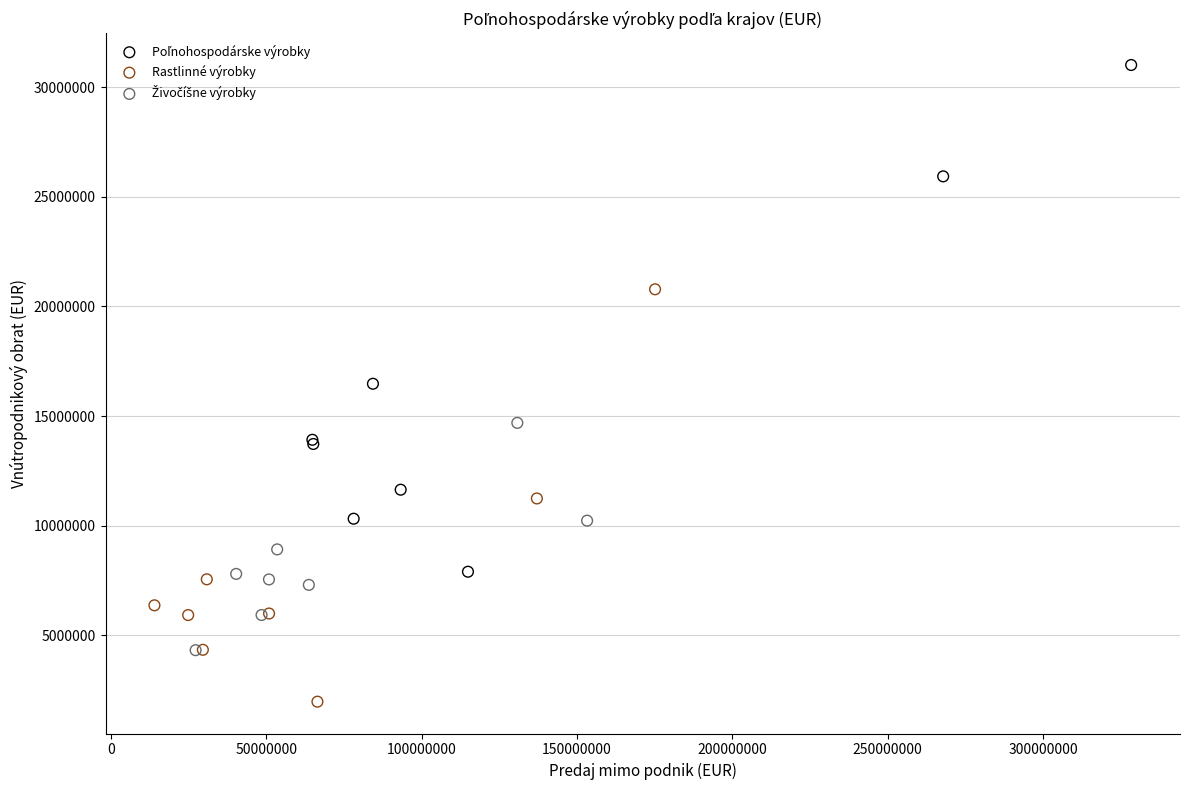

Which series contains the lowest Y value?

Rastlinné výrobky